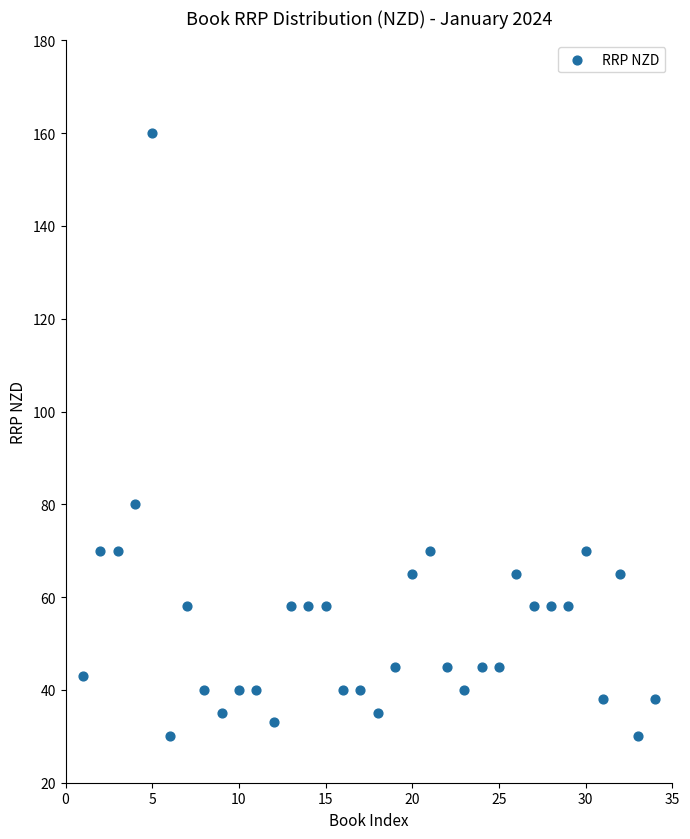

What is the range of Y values (max minus min)?

130.0